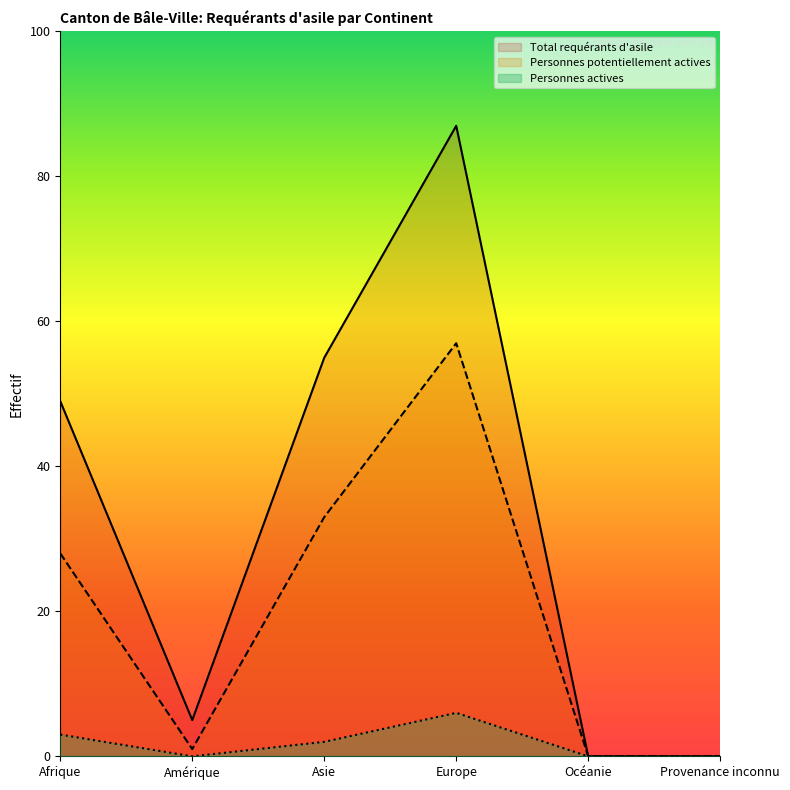

Is the value of Personnes potentiellement actives at Amérique greater than the value of Total requérants d'asile at Afrique?

No